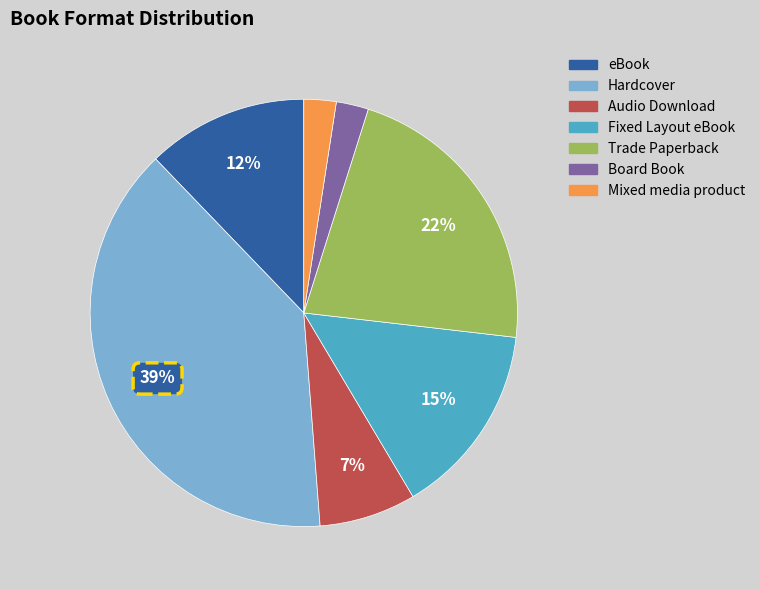

What is the largest slice in the pie chart?

Hardcover